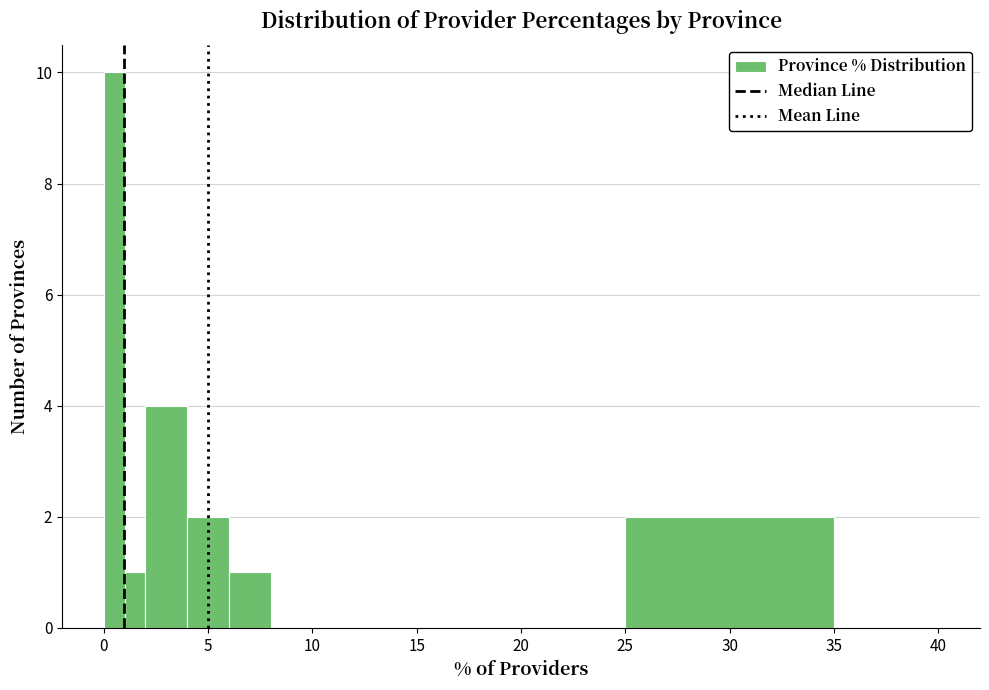

Around what value on the x-axis is the tallest bar? Give the approximate position of its centre, as read against the axis.

0.5